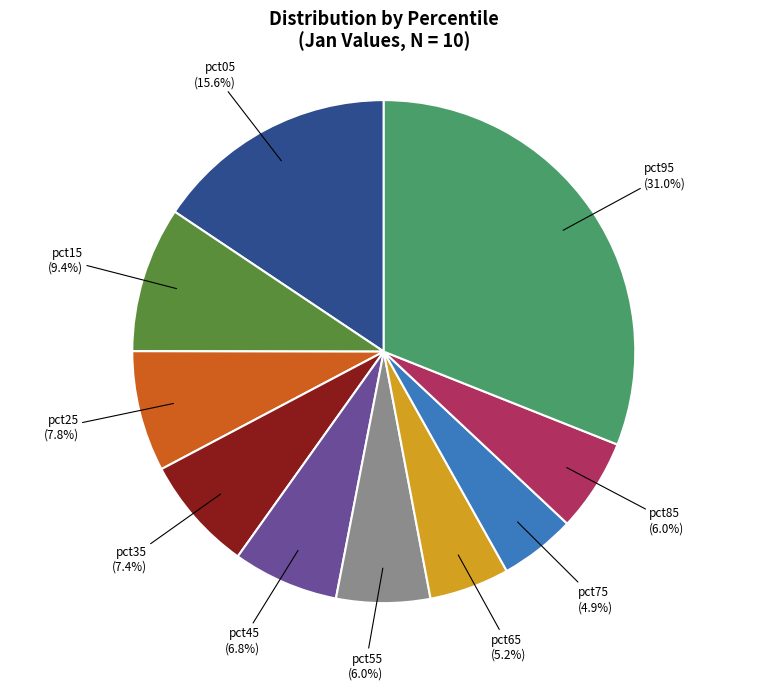

Does any single category account for the majority?

No